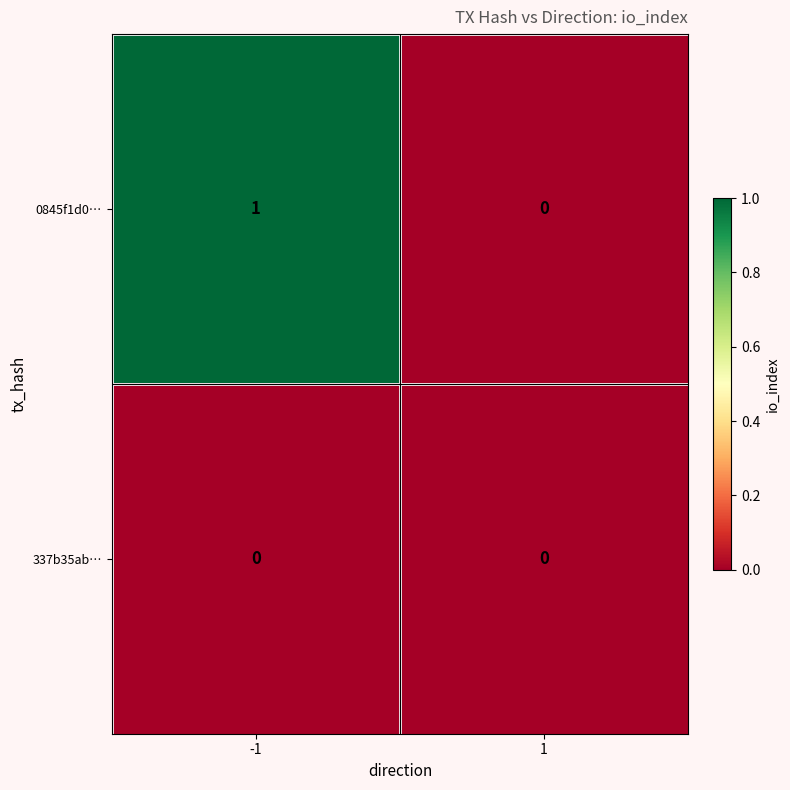

Which series has the largest range (max minus min)?

0845f1d0…